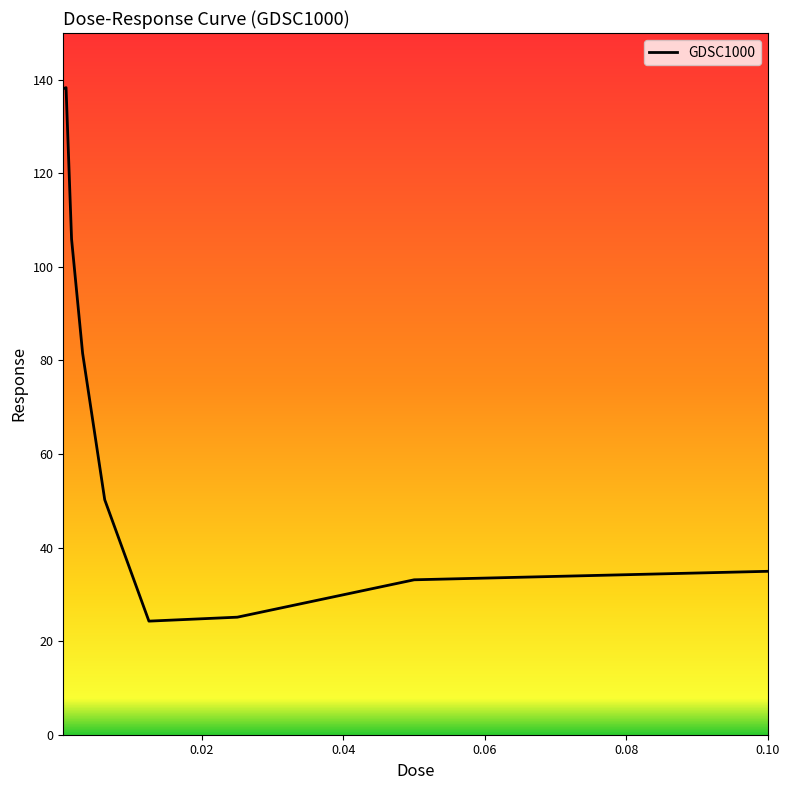

What is the smallest value displayed?

24.3